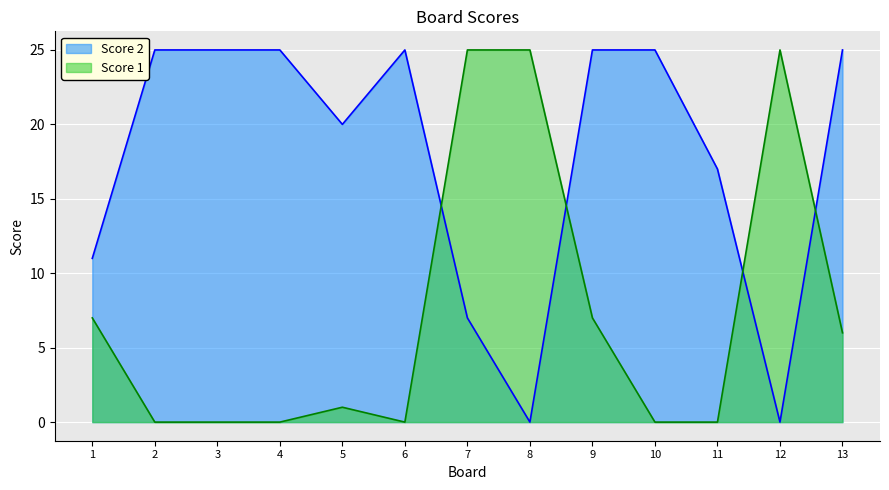

Reading left to right, what are all the values shown in this chart?

Score 1: 7	0	0	0	1	0	25	25	7	0	0	25	6
Score 2: 11	25	25	25	20	25	7	0	25	25	17	0	25